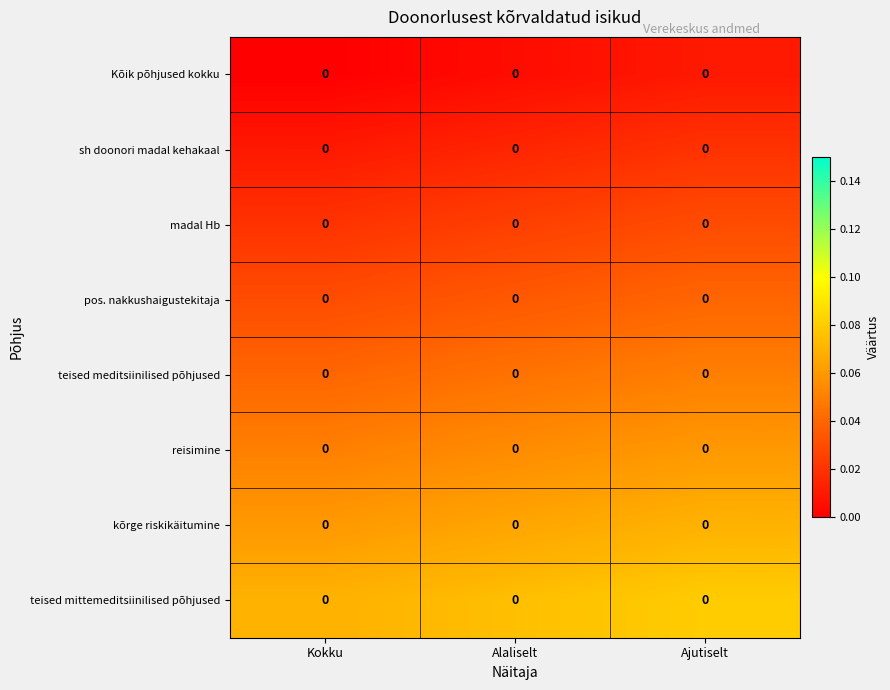

Is the value of reisimine at Alaliselt greater than the value of kõrge riskikäitumine at Alaliselt?

No